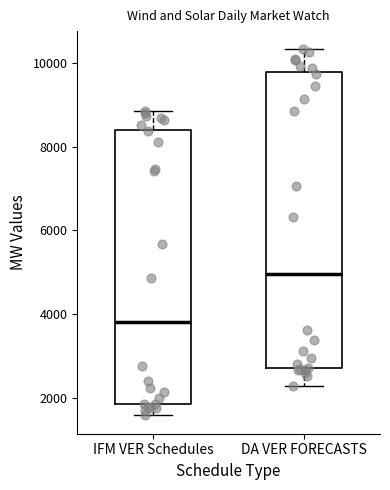

Which box has the highest median line?

DA VER FORECASTS